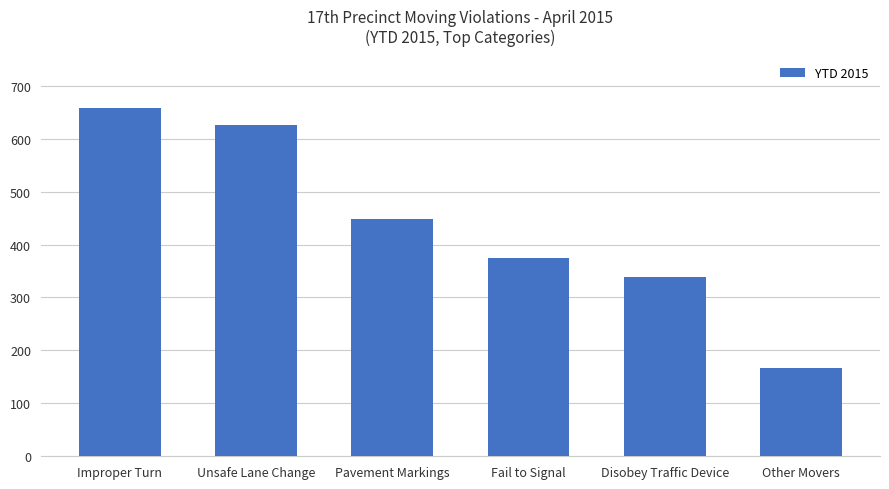

Reading left to right, transcribe all the data shown in this chart.

Improper Turn=658	Unsafe Lane Change=626	Pavement Markings=449	Fail to Signal=375	Disobey Traffic Device=338	Other Movers=167